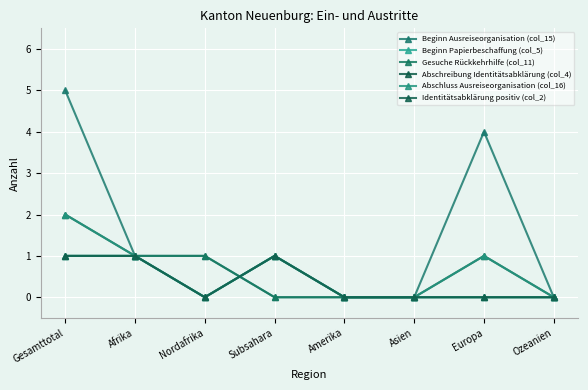

What is the difference between the second highest and second lowest values in the Gesuche Rückkehrhilfe (col_11) series?

1